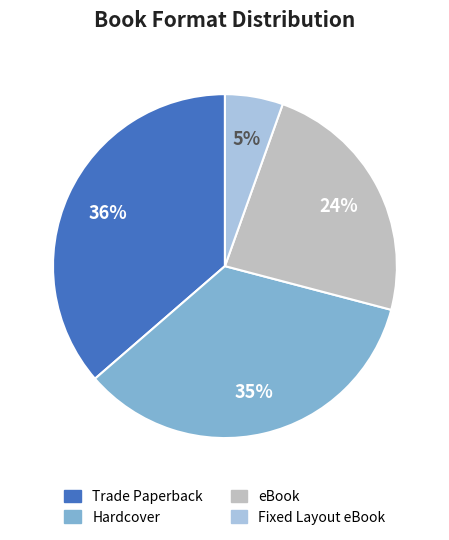

How many segments does this pie chart have?

4